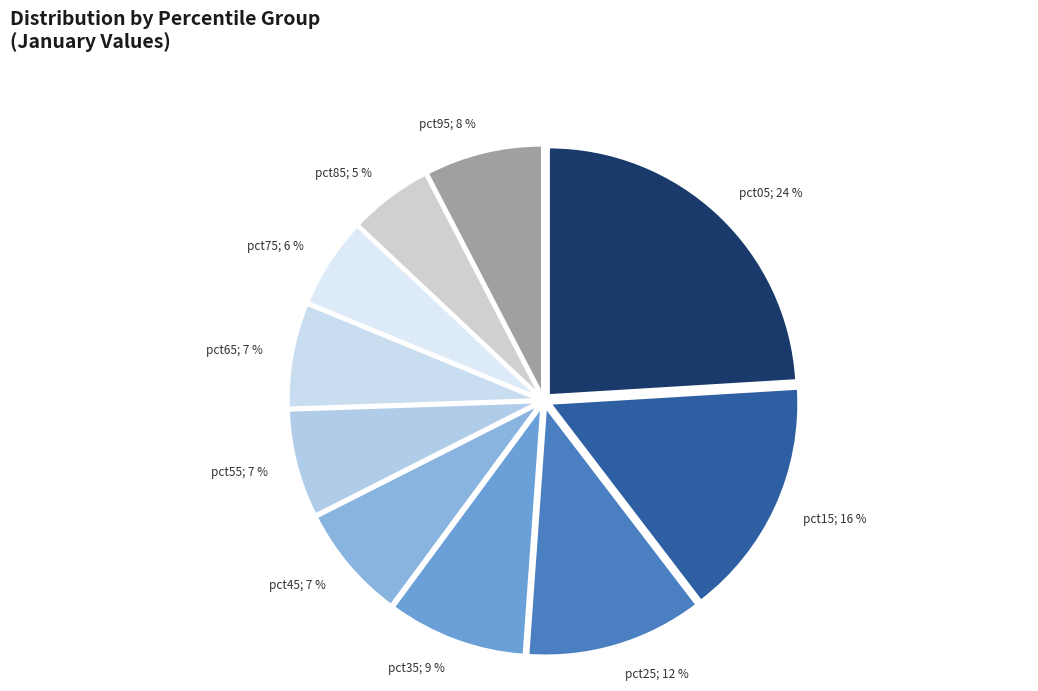

To the nearest percent, what is the difference between the largest and smallest slice percentages?

19%